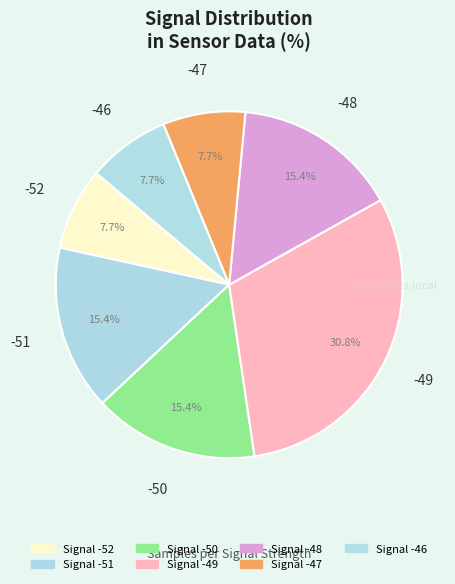

Count the number of slices in the pie.

7